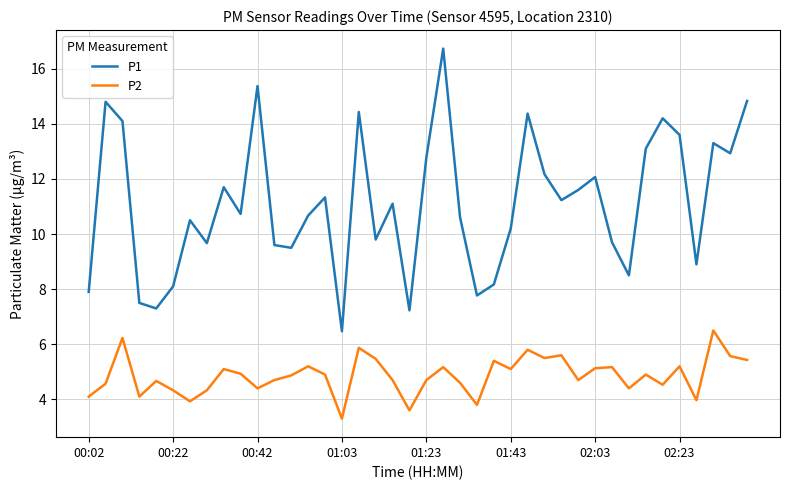

Which series has the largest range (max minus min)?

P1